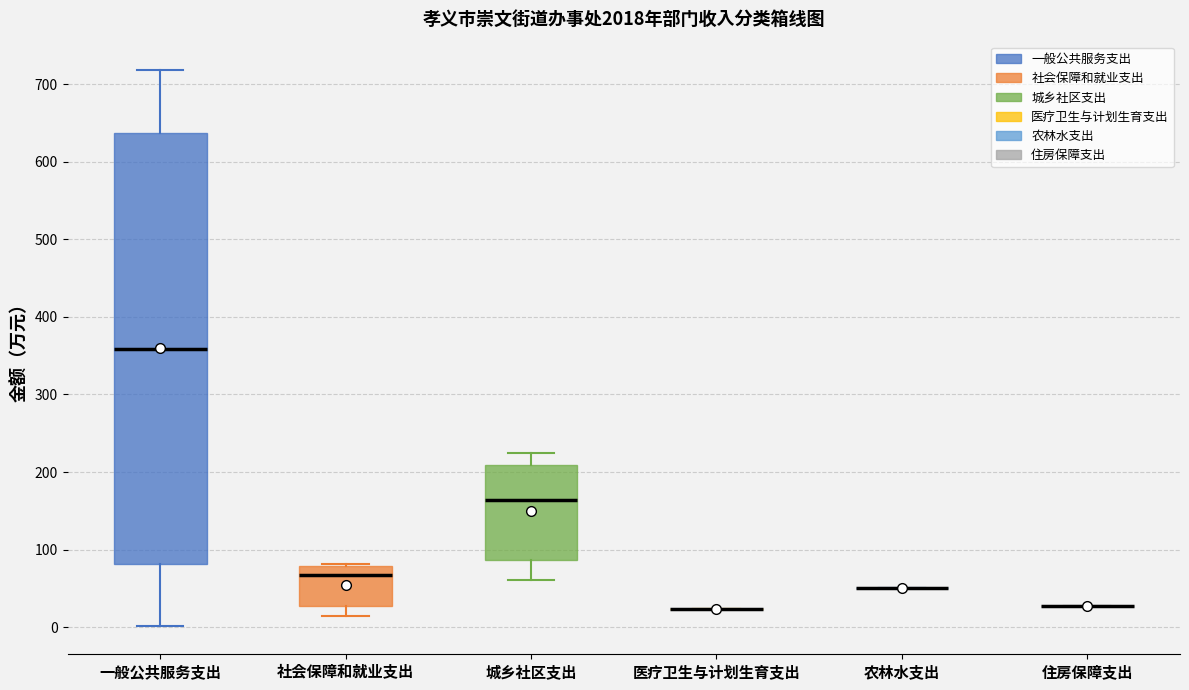

Which box is the tallest, from its lower edge to its upper edge?

一般公共服务支出